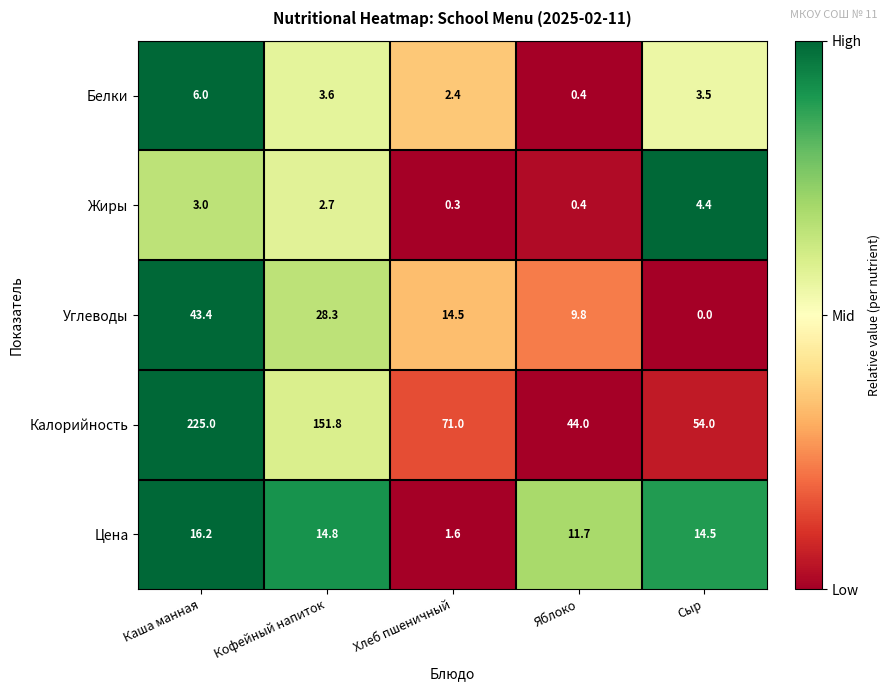

True or false: Цена has a value of 2.7 at Хлеб пшеничный.

False